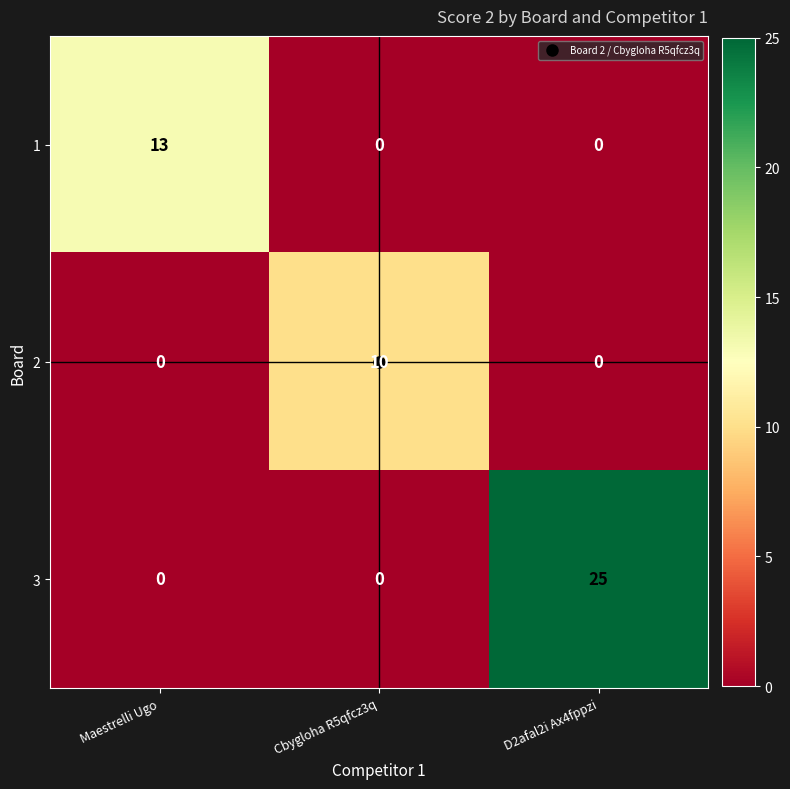

At which category is the sum across all series the highest?

D2afal2i Ax4fppzi